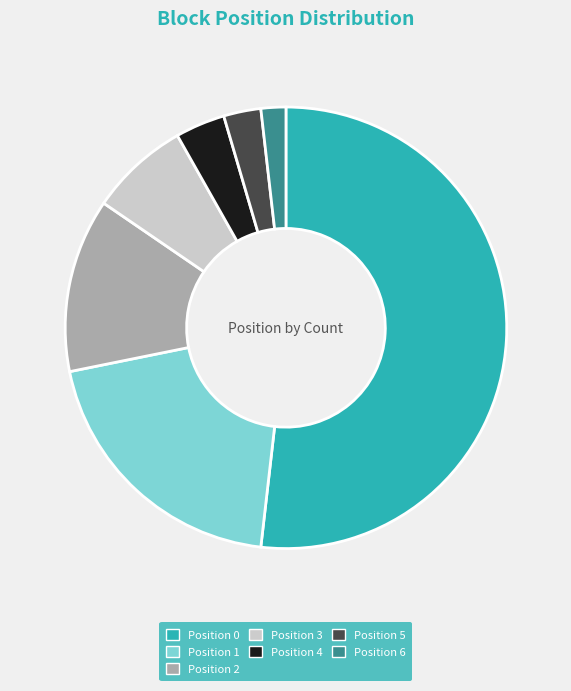

Rank the categories by value from lowest to highest.

Position 6, Position 5, Position 4, Position 3, Position 2, Position 1, Position 0